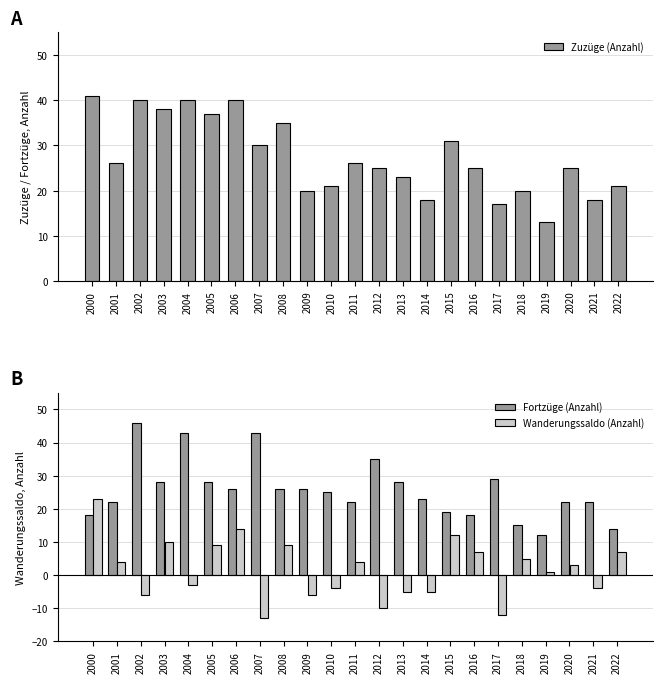

At which label does Wanderungssaldo (Anzahl) reach its peak?

2000